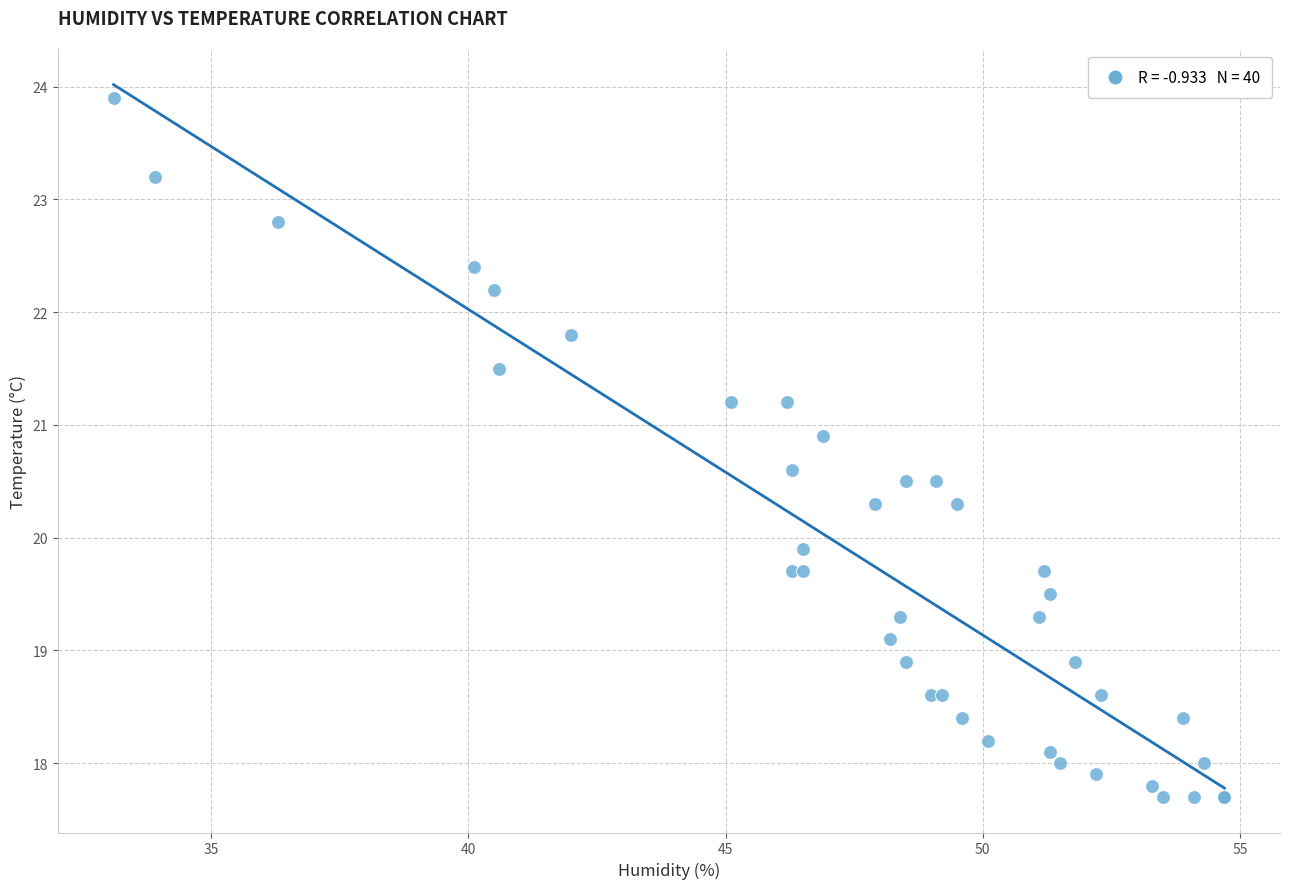

What Y value in the scatter plot is closest to 20?

19.9